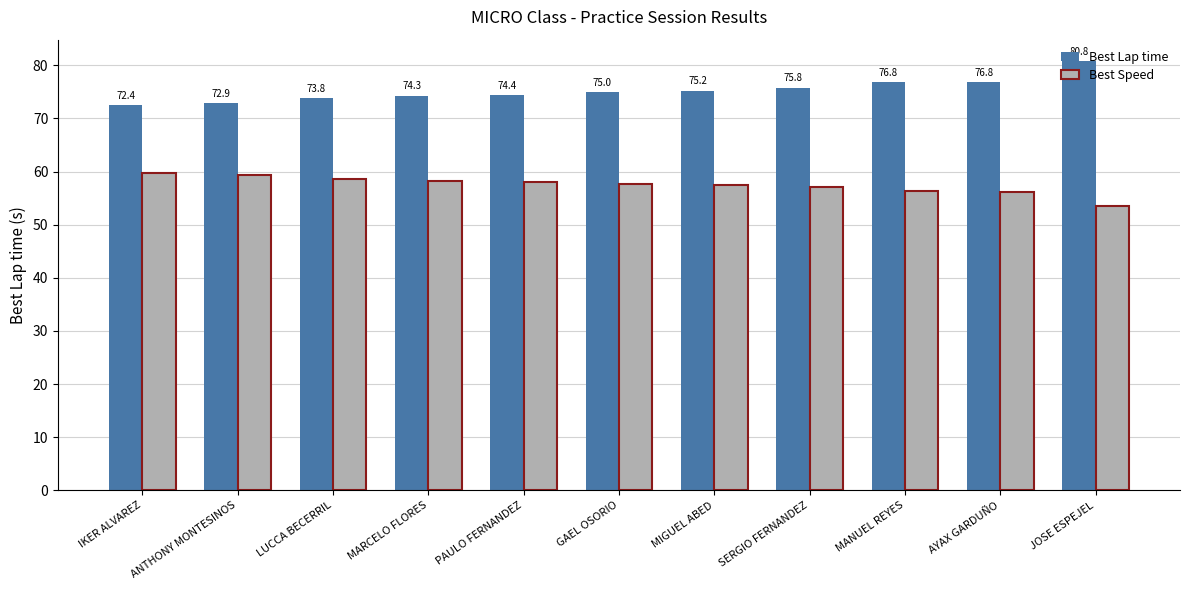

Where does the Best Speed series first go above 57?

IKER ALVAREZ